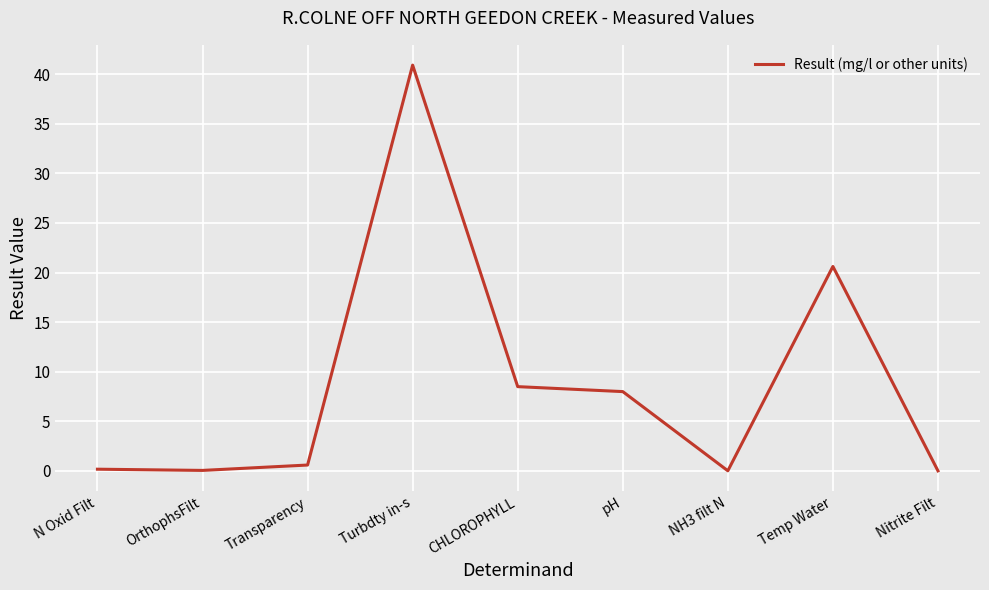

What position from the left is Temp Water?

8